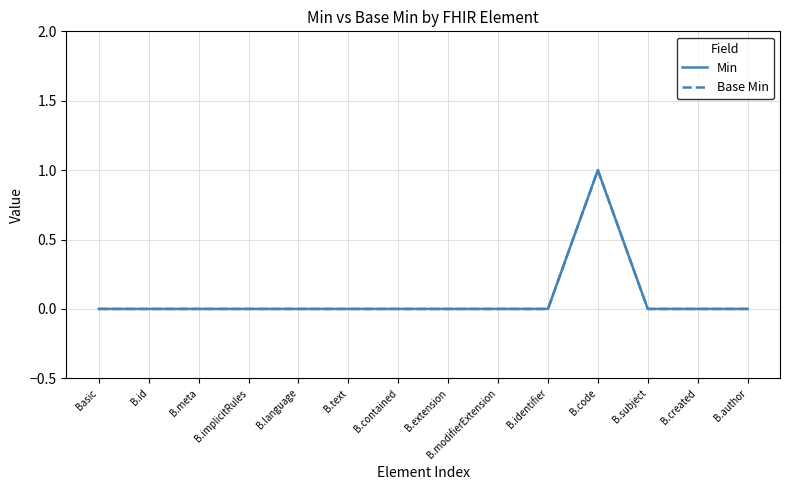

List the labels in order of Base Min value, smallest first.

Basic, B.id, B.meta, B.implicitRules, B.language, B.text, B.contained, B.extension, B.modifierExtension, B.identifier, B.subject, B.created, B.author, B.code